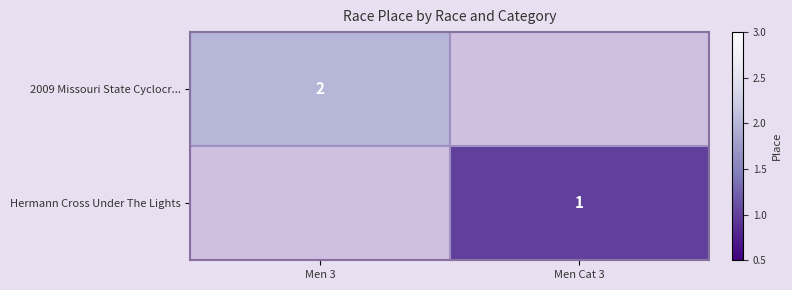

Is it true that Hermann Cross Under The Lights equals 2 at Men Cat 3?

False